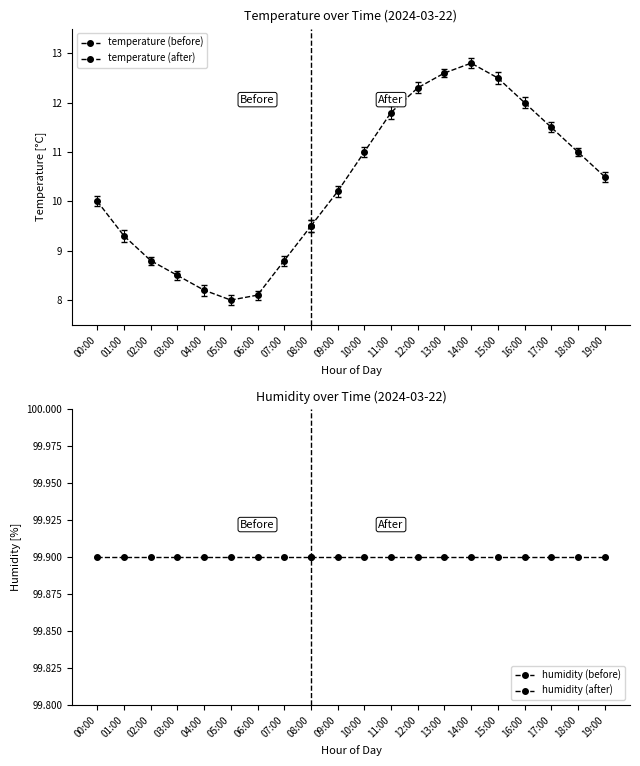

At which label does temperature reach its minimum?

05:00